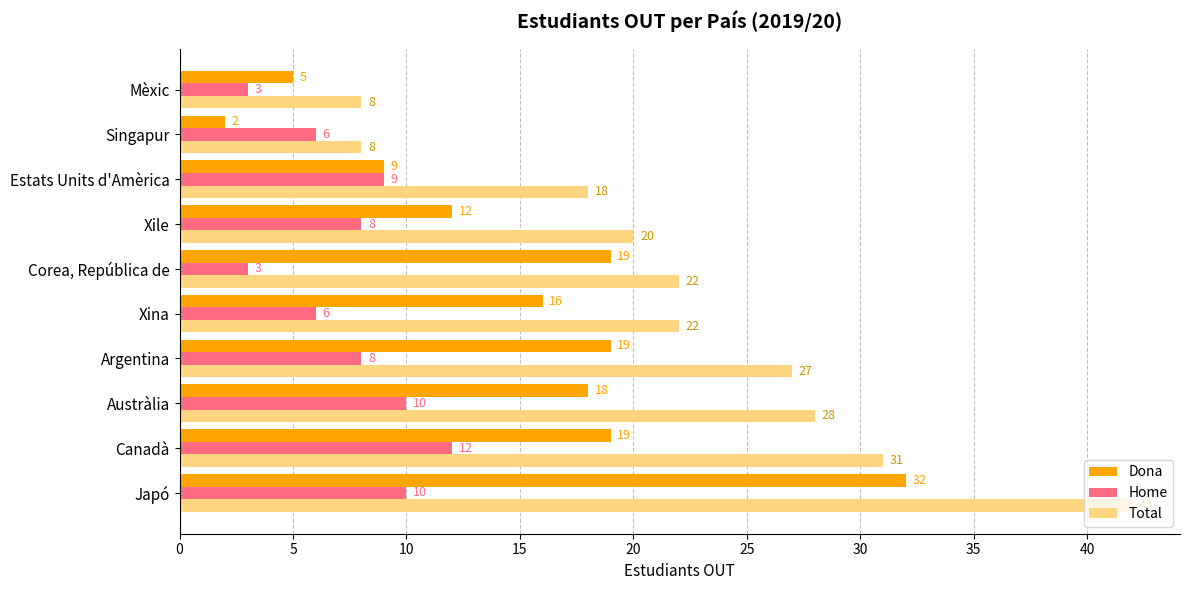

What is the highest value of the Total series?

42